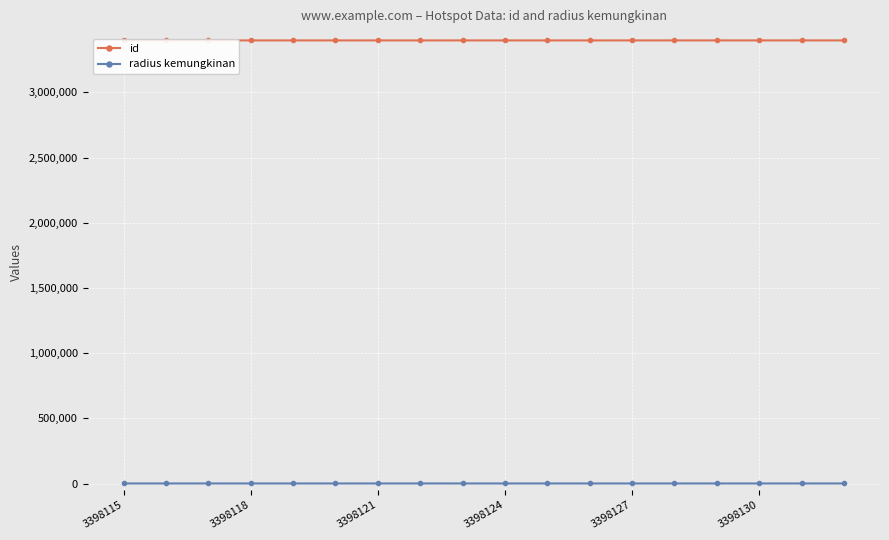

Rank the series at 17 from lowest to highest value.

radius kemungkinan, id